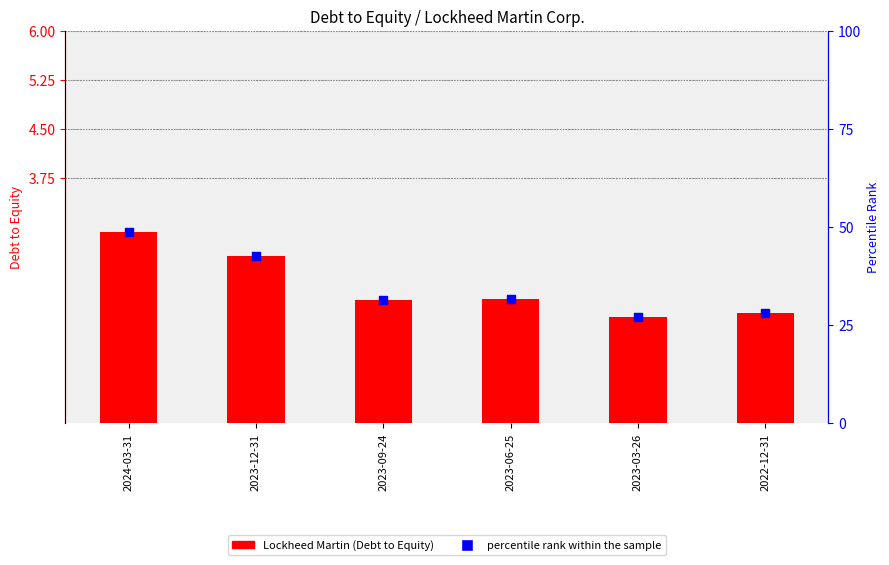

Is the value of Lockheed Martin at 2023-06-25 greater than the value of percentile rank within the sample at 2023-09-24?

No